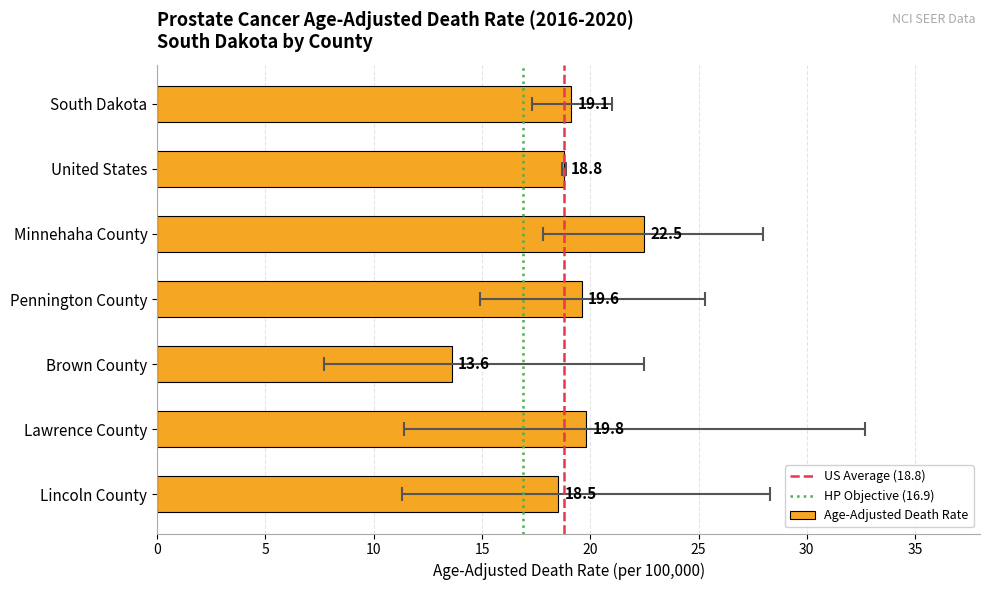

What is the approximate value of Age-Adjusted Death Rate at South Dakota?

19.1